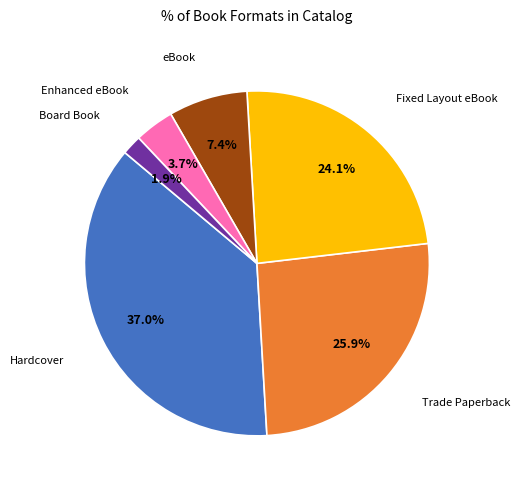

Is there a majority slice in this chart?

No